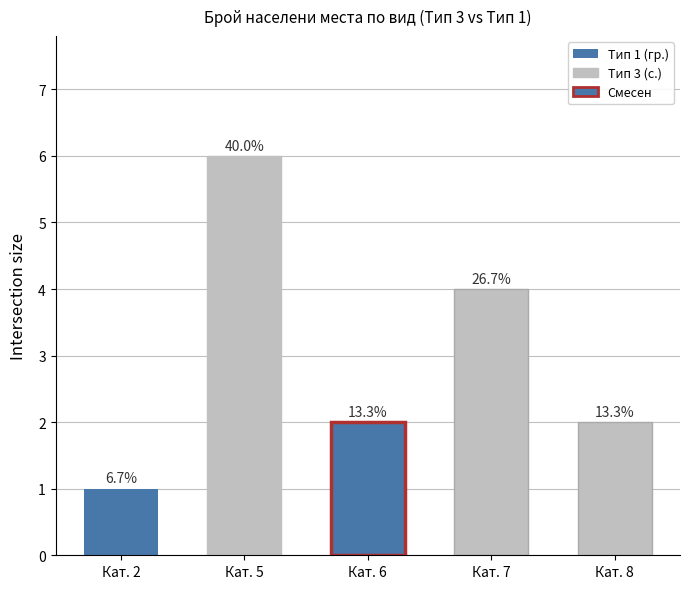

How many bars are there in total?

5